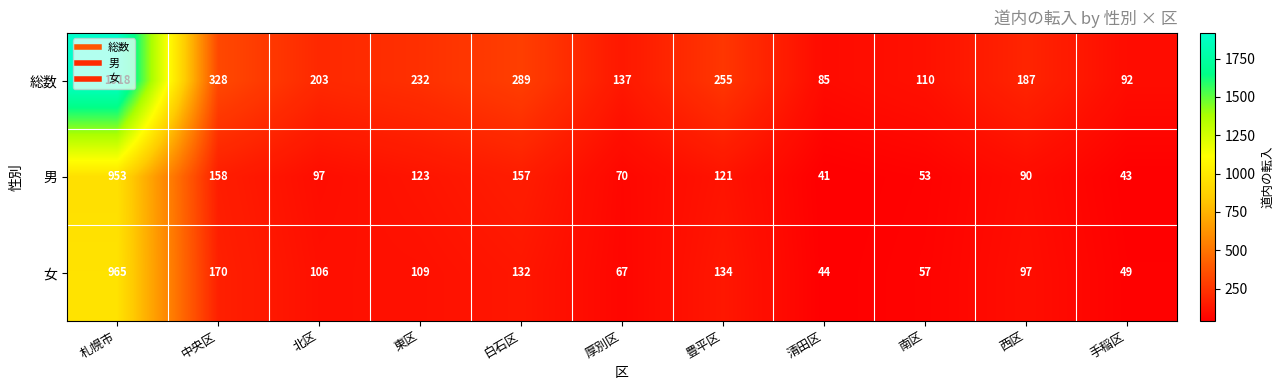

What is the difference between the second highest and second lowest values in the 男 series?

115